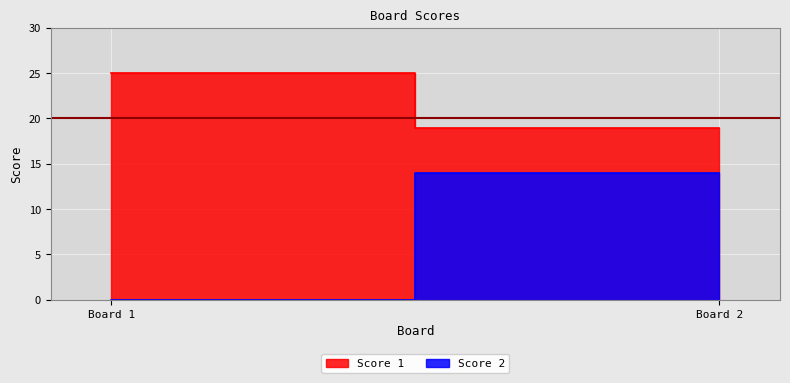

Between 1 and 2, which is larger?

1